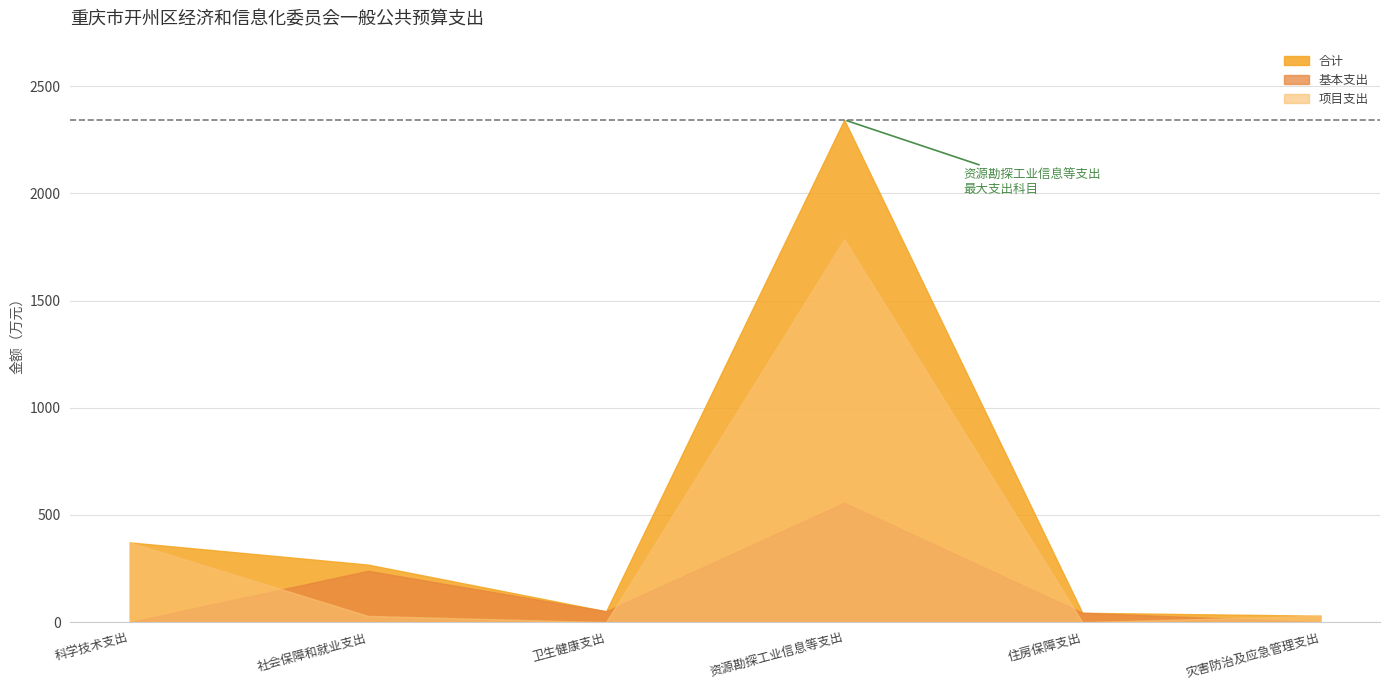

List the series in order of their peak value, lowest first.

基本支出, 项目支出, 合计